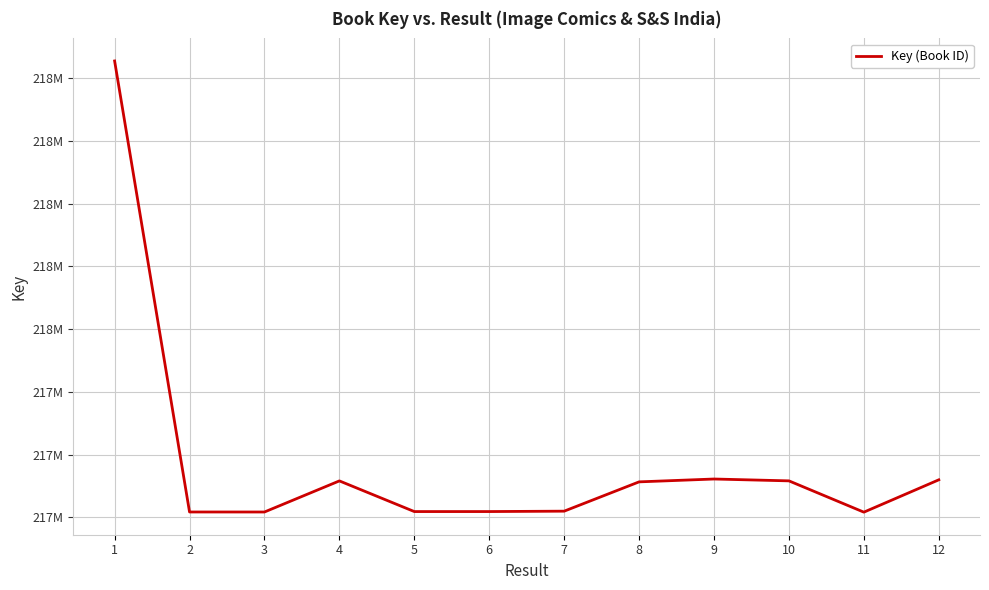

Approximately how many times larger is the value at 4 compared to 6?

1.0